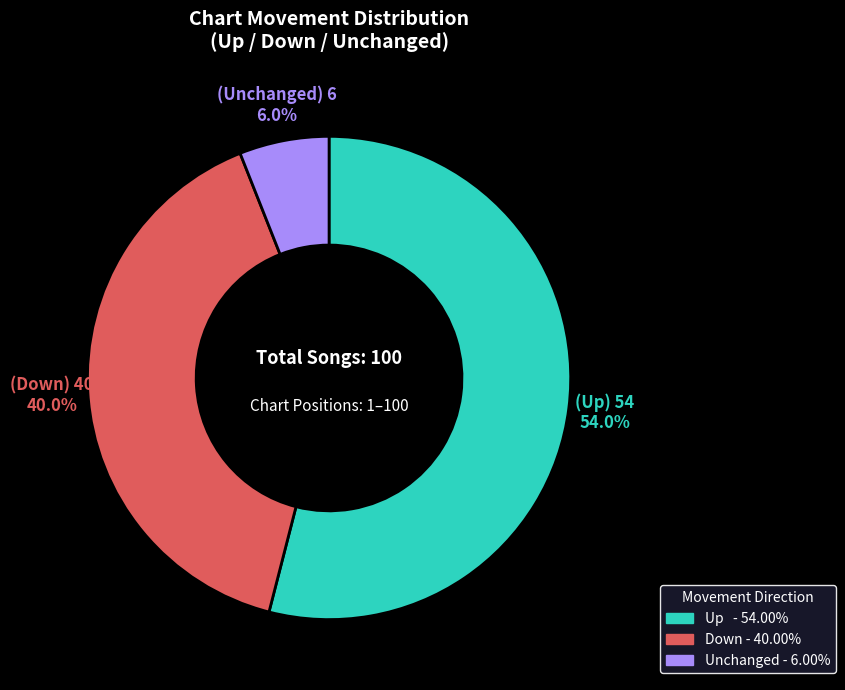

Is there any slice that represents more than half of the pie?

Yes